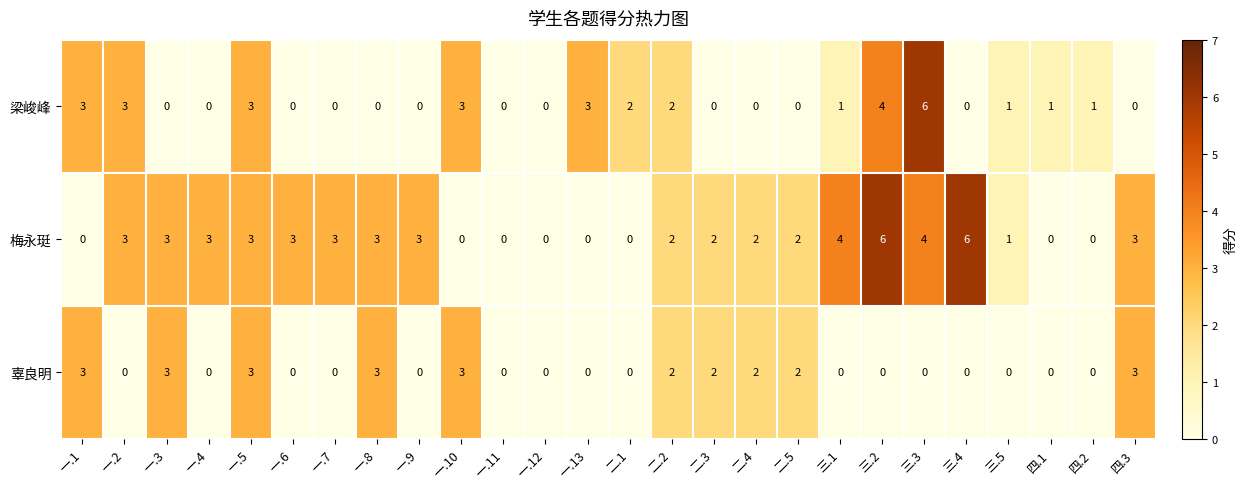

What is the total value across all series at 一.10?

6